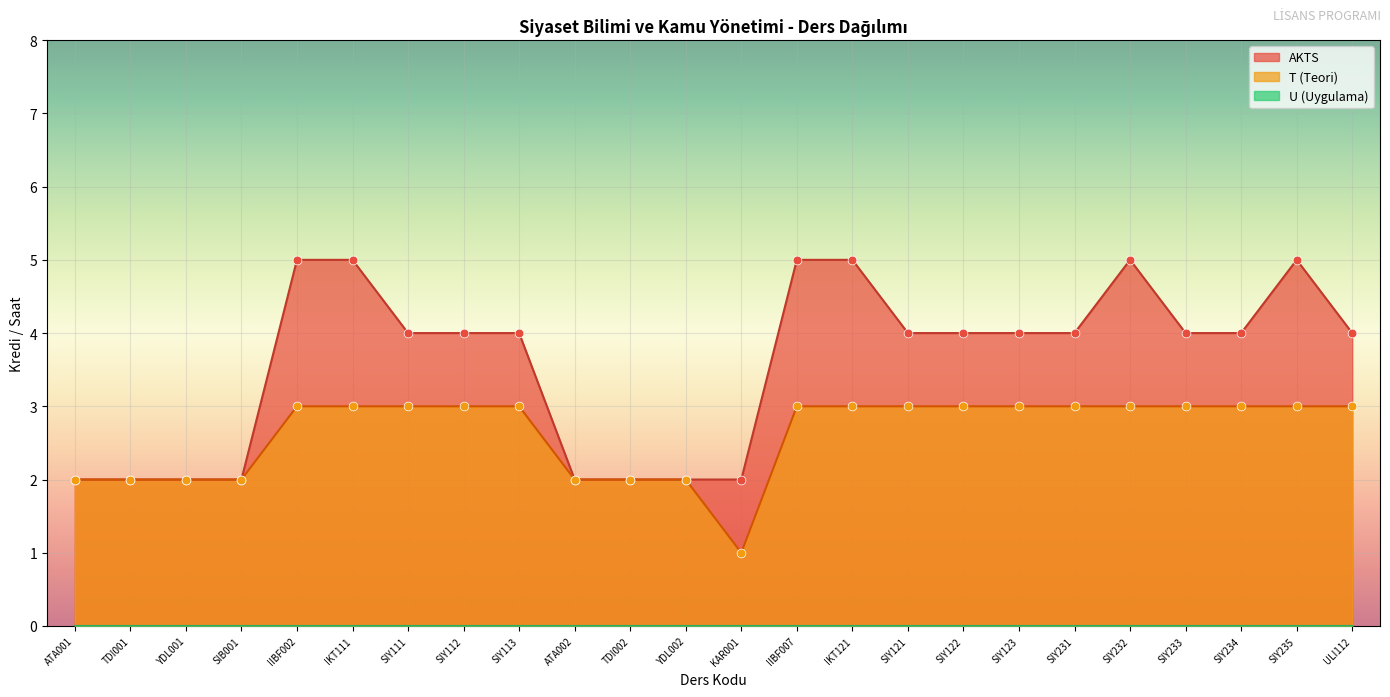

At which category is the sum across all series the highest?

IIBF002